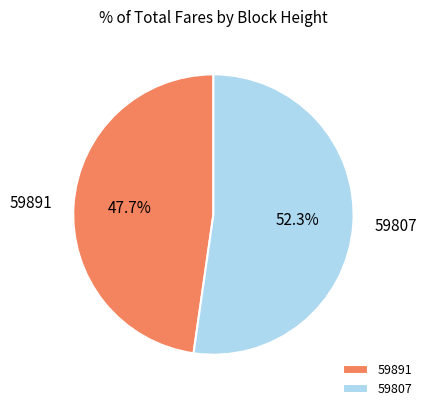

To the nearest percent, what portion does 59807 represent?

52%